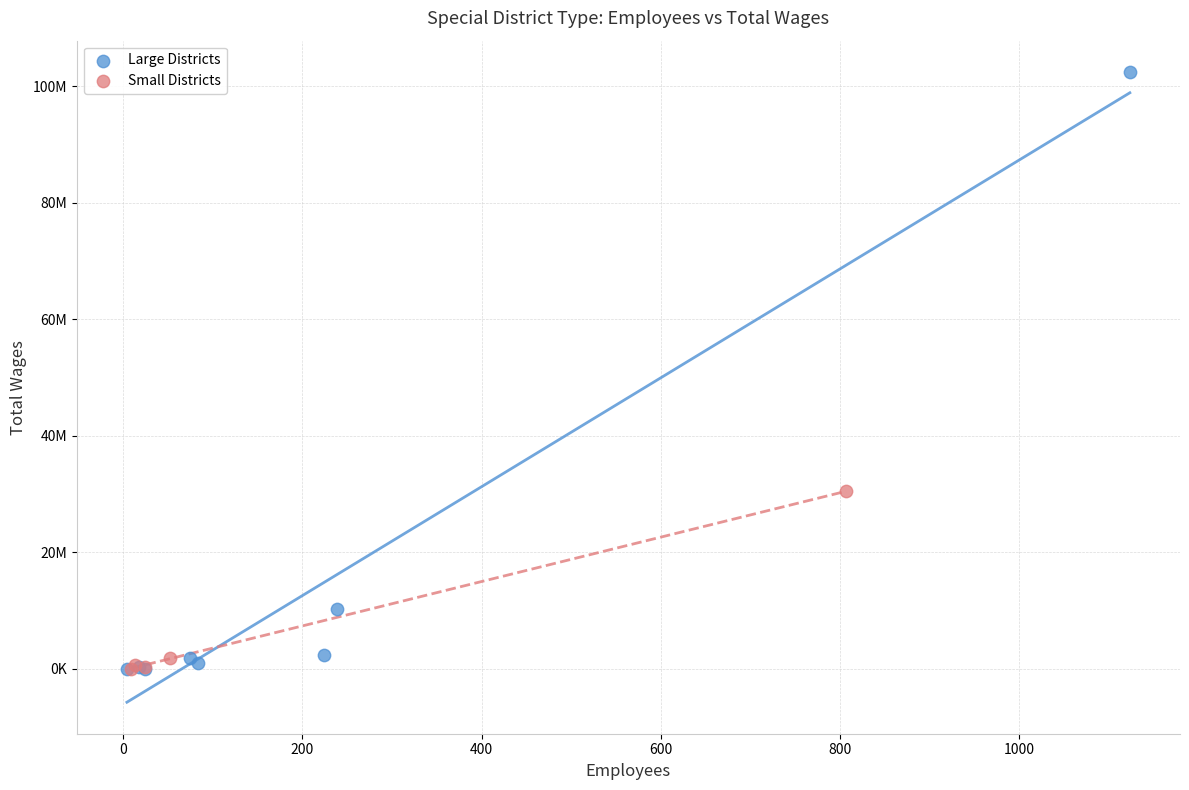

Which series contains the highest Y value?

Large Districts